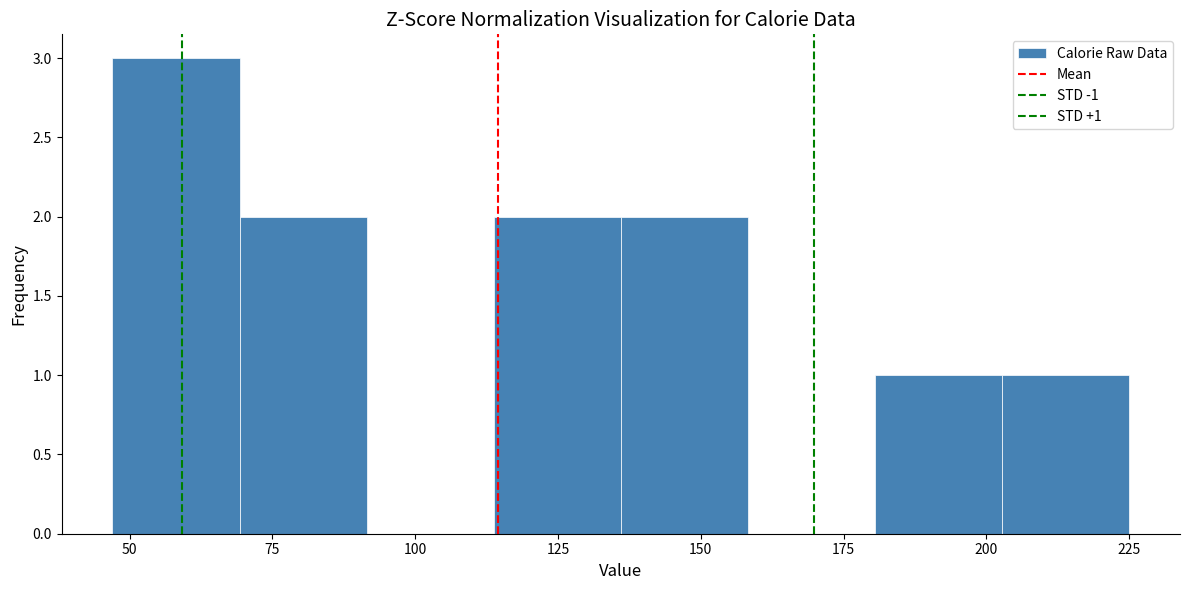

Which range on the x-axis has the tallest bar?

45 to 70